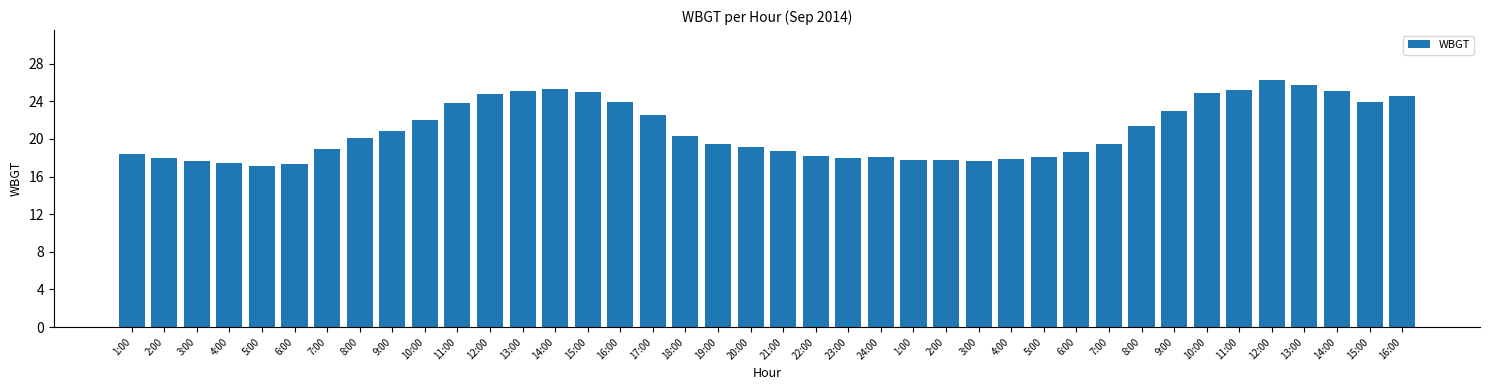

How many bars are there in total?

40